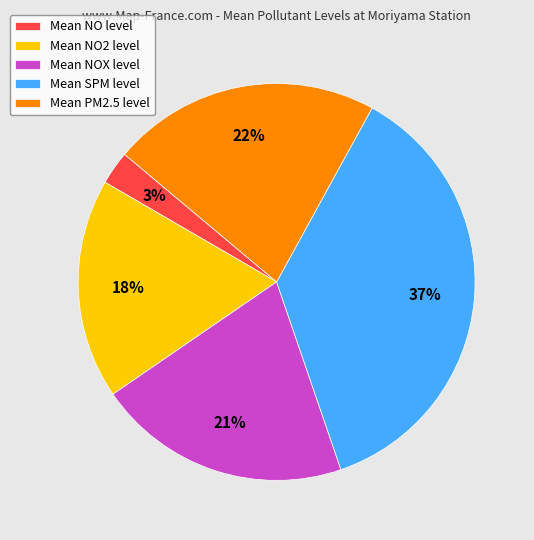

What percentage is the Mean NOX level slice, to the nearest percent?

21%